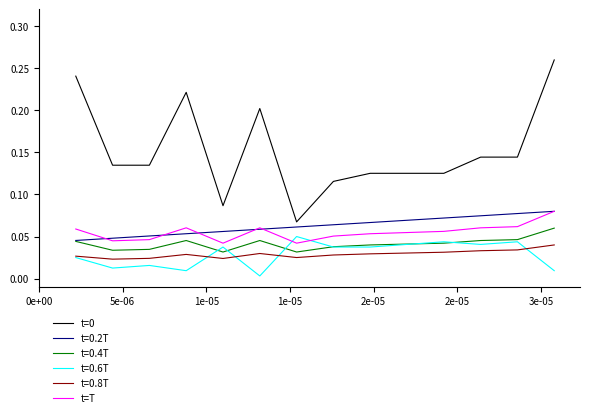

In t=T, how many points are lower than both neighbors (excluding endpoints)?

3